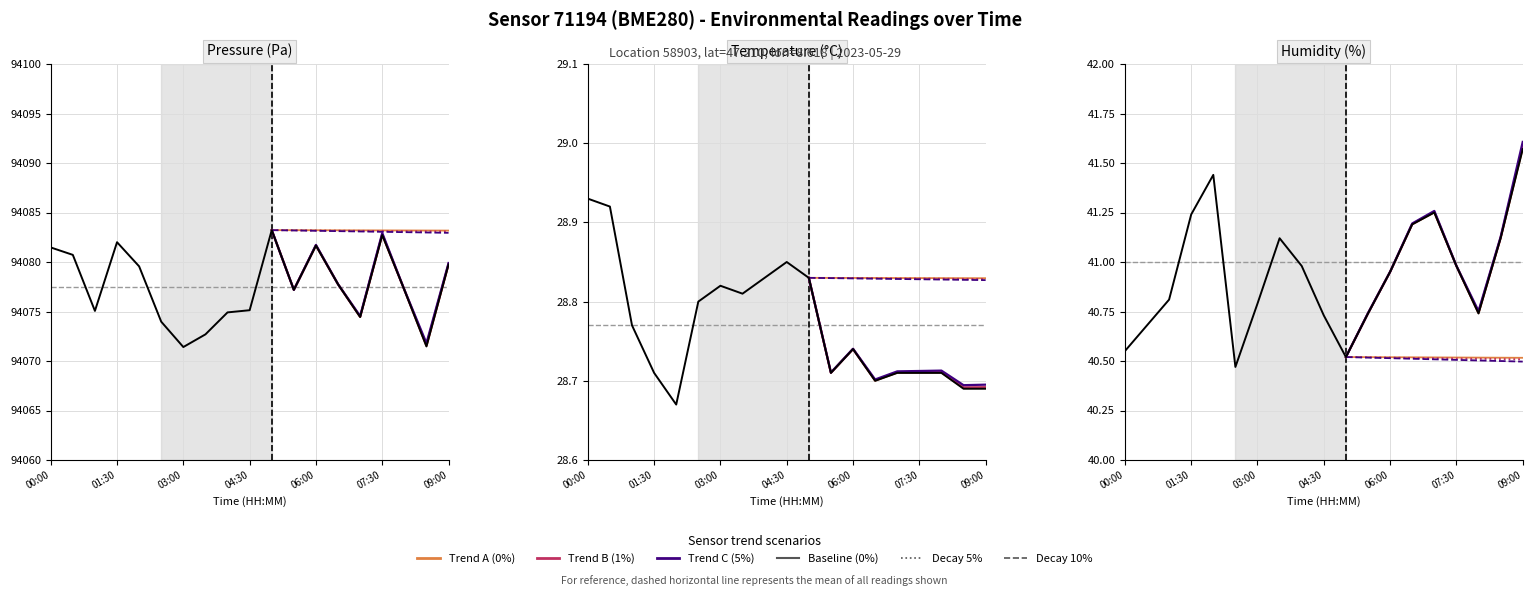

Which series has the largest range (max minus min)?

pressure